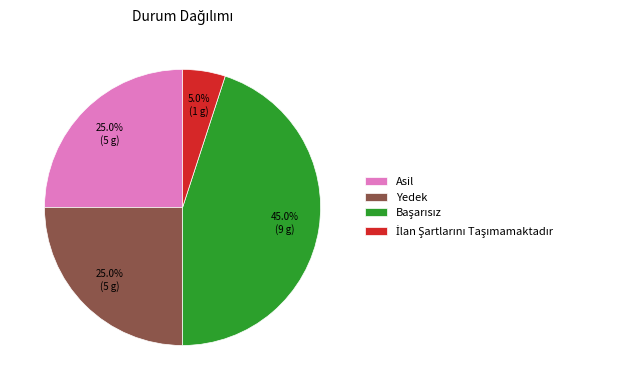

Approximately how many times larger is the value at Yedek compared to Asil?

1.0